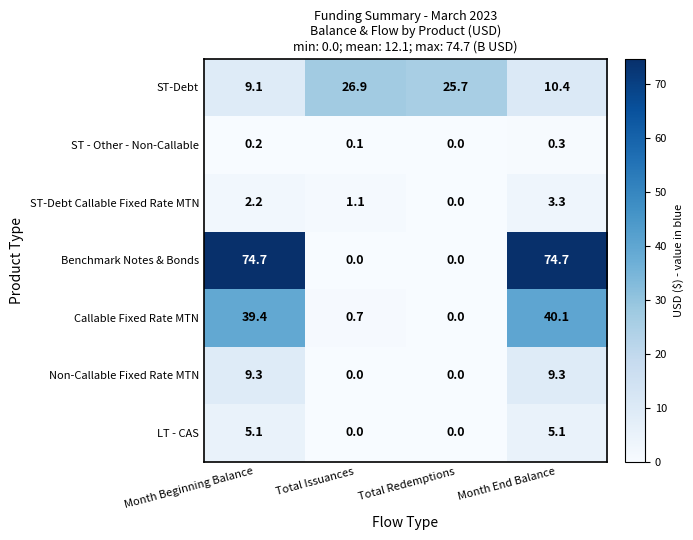

Reading left to right, list all the values displayed in this chart.

ST-Debt: Month Beginning Balance=9.1	Total Issuances=26.9	Total Redemptions=25.7	Month End Balance=10.4
ST - Other - Non-Callable: Month Beginning Balance=0.2	Total Issuances=0.1	Total Redemptions=0.0	Month End Balance=0.3
ST-Debt Callable Fixed Rate MTN: Month Beginning Balance=2.2	Total Issuances=1.1	Total Redemptions=0.0	Month End Balance=3.3
Benchmark Notes & Bonds: Month Beginning Balance=74.7	Total Issuances=0.0	Total Redemptions=0.0	Month End Balance=74.7
Callable Fixed Rate MTN: Month Beginning Balance=39.4	Total Issuances=0.7	Total Redemptions=0.0	Month End Balance=40.1
Non-Callable Fixed Rate MTN: Month Beginning Balance=9.3	Total Issuances=0.0	Total Redemptions=0.0	Month End Balance=9.3
LT - CAS: Month Beginning Balance=5.1	Total Issuances=0.0	Total Redemptions=0.0	Month End Balance=5.1